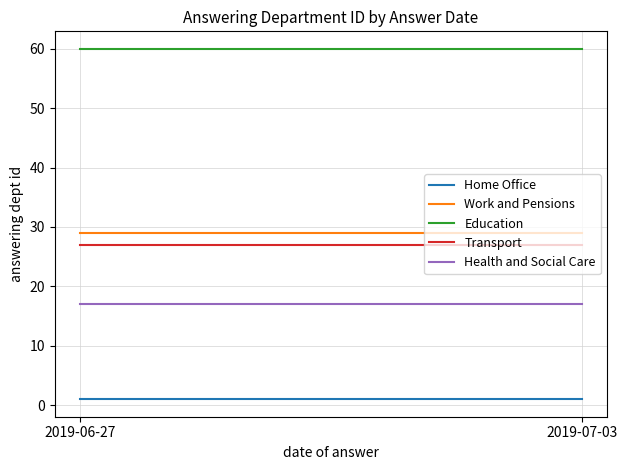

Reading right to left, what are all the values shown in this chart?

Home Office: 2019-07-03=1	2019-06-27=1
Work and Pensions: 2019-07-03=29	2019-06-27=29
Education: 2019-07-03=60	2019-06-27=60
Transport: 2019-07-03=27	2019-06-27=27
Health and Social Care: 2019-07-03=17	2019-06-27=17